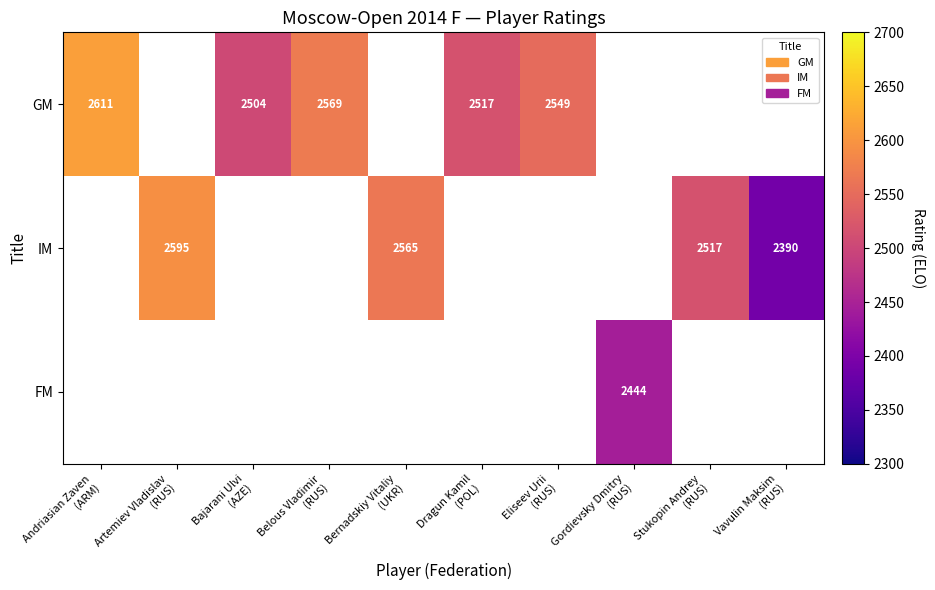

Where does the GM series first go above 2517?

Andriasian Zaven (ARM)